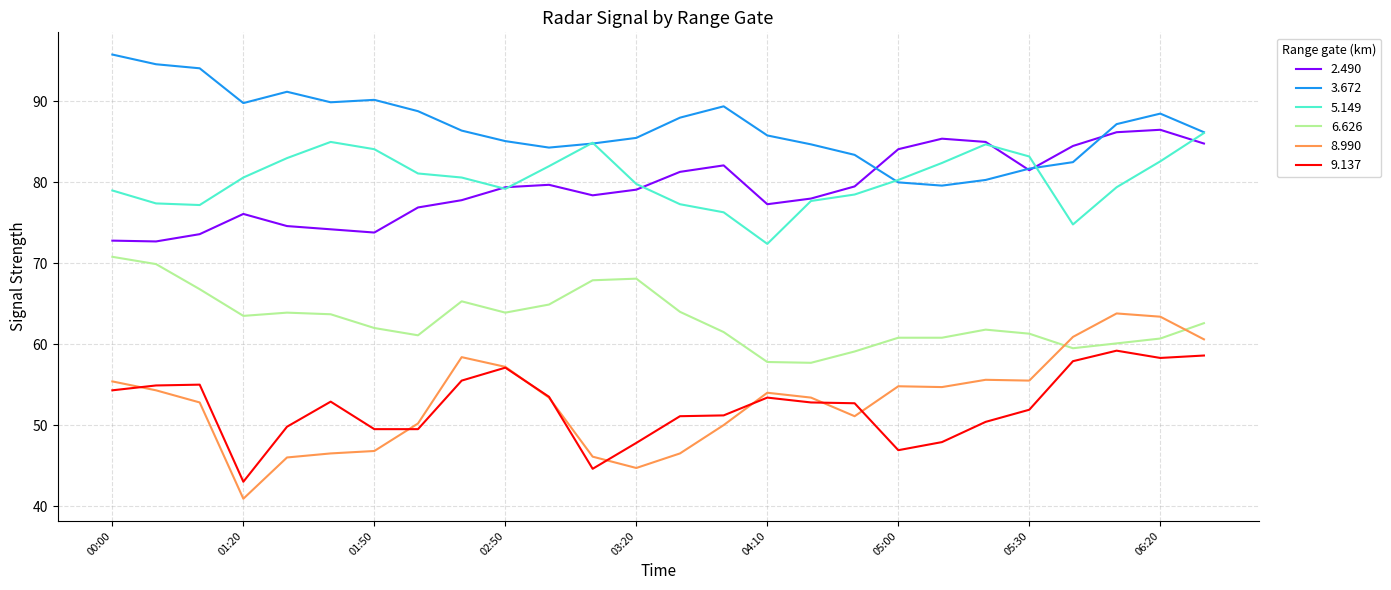

True or false: 3.672 and 6.626 intersect in this chart.

False